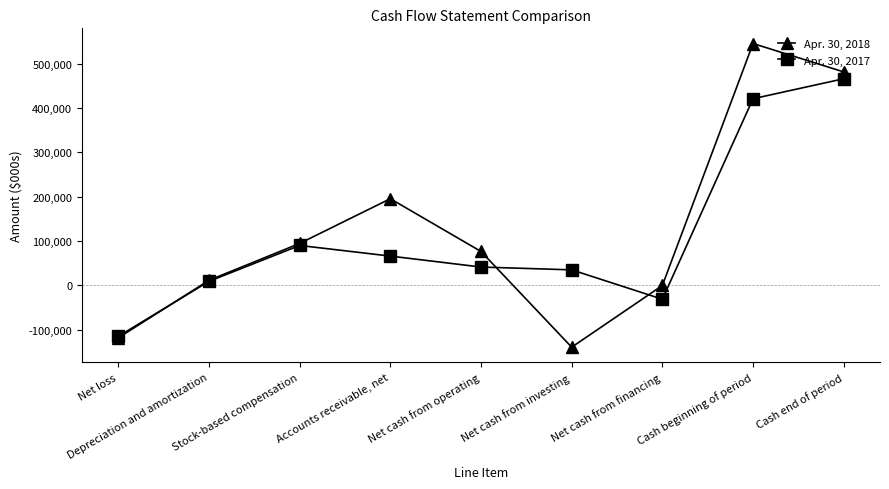

Rank the categories by Apr. 30, 2018 value from highest to lowest.

Cash beginning of period, Cash end of period, Accounts receivable, net, Stock-based compensation, Net cash from operating, Depreciation and amortization, Net cash from financing, Net loss, Net cash from investing